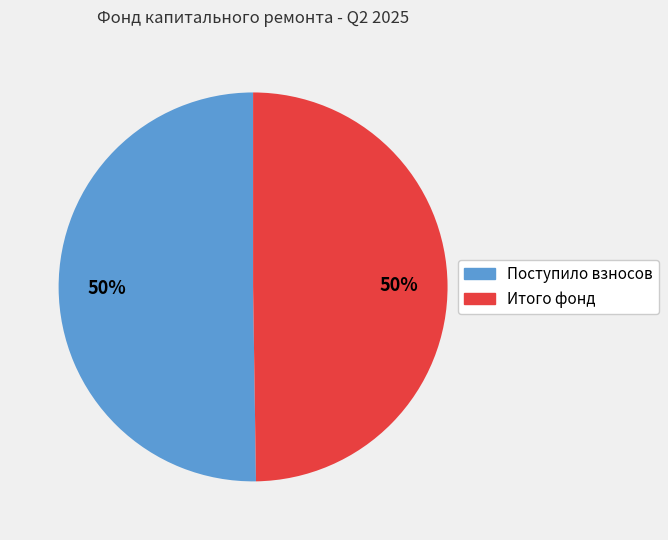

How many slices are in this pie chart?

2